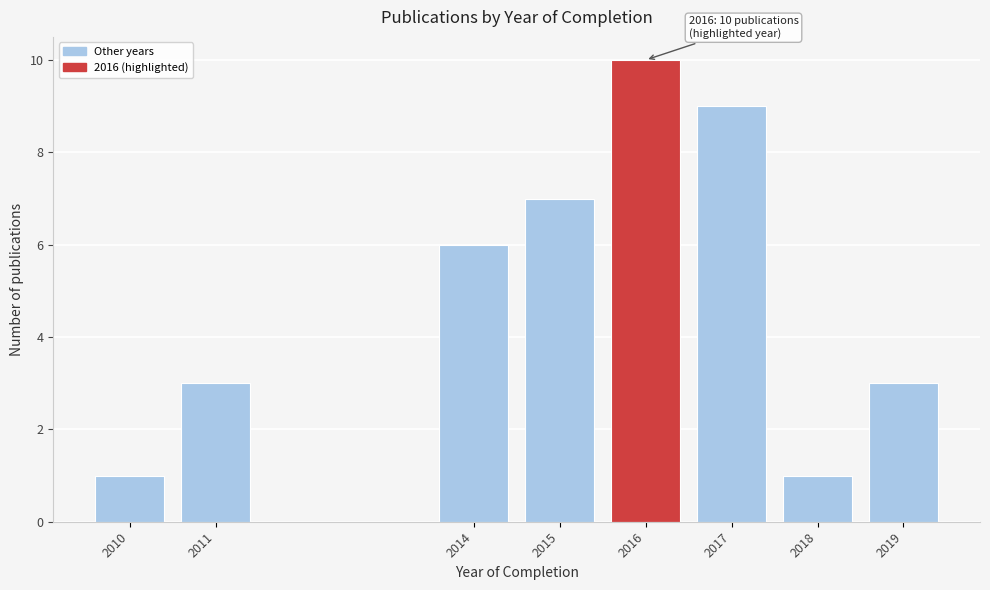

Reading left to right, what are all the values shown in this chart?

2010=1	2011=3	2014=6	2015=7	2016=10	2017=9	2018=1	2019=3